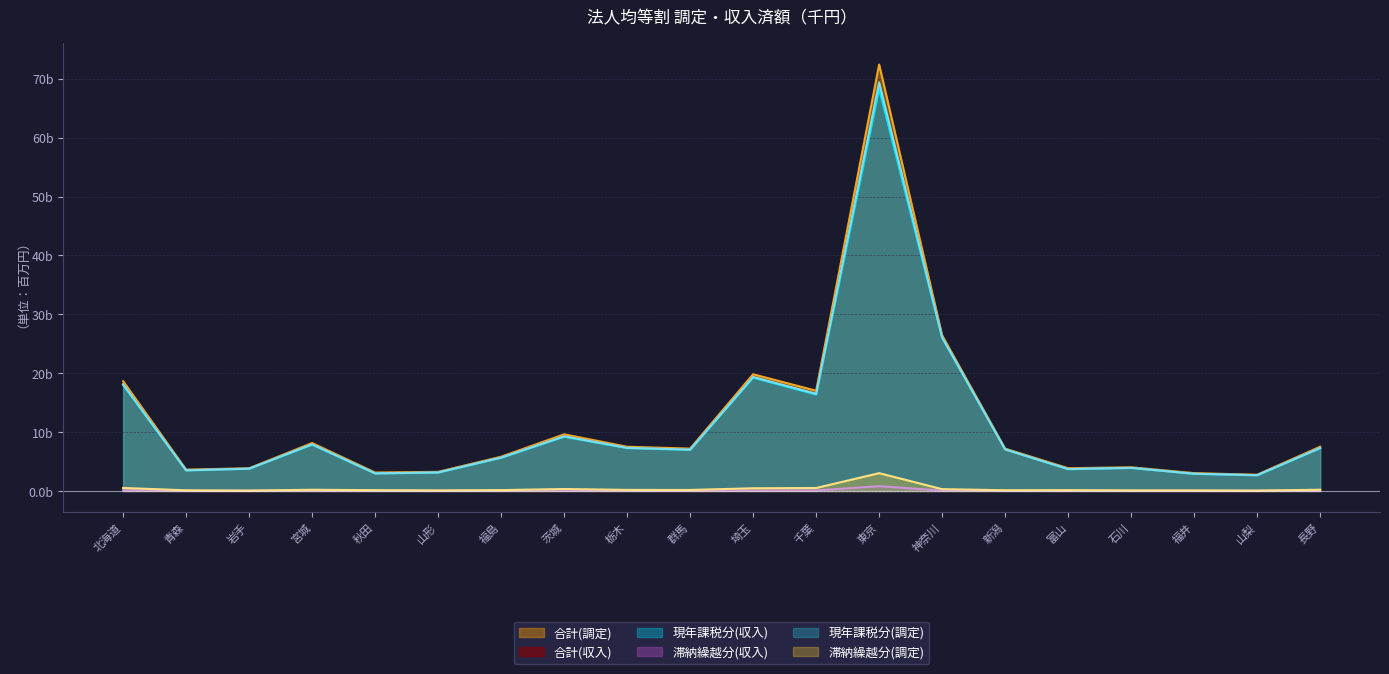

Where is the first local minimum for 現年課税分(収入)?

青森